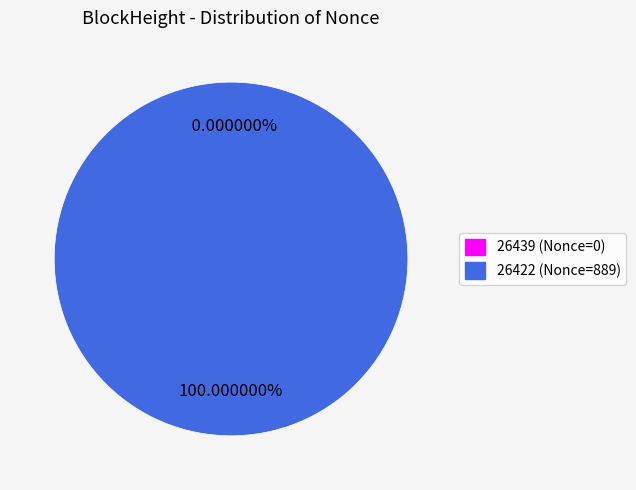

Which slice represents more than half of the pie?

26422